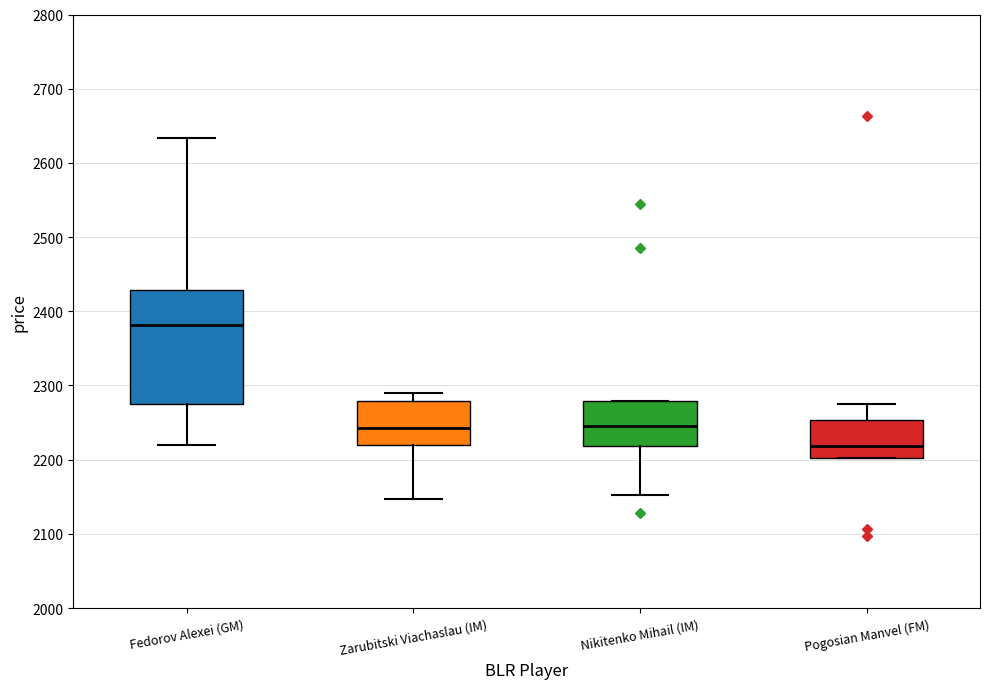

Reading left to right, transcribe this box plot: for each box, give where its median line is, the range the box spans, and where its two whiskers end, as read against the y-axis. The values are not printed on the chart, so give them approximately, as read against the axis.

Fedorov Alexei (GM): median 2380, box 2280 to 2430, whiskers 2220 to 2630
Zarubitski Viachaslau (IM): median 2240, box 2220 to 2280, whiskers 2150 to 2290
Nikitenko Mihail (IM): median 2250, box 2220 to 2280, whiskers 2150 to 2280
Pogosian Manvel (FM): median 2220, box 2200 to 2250, whiskers 2200 to 2280